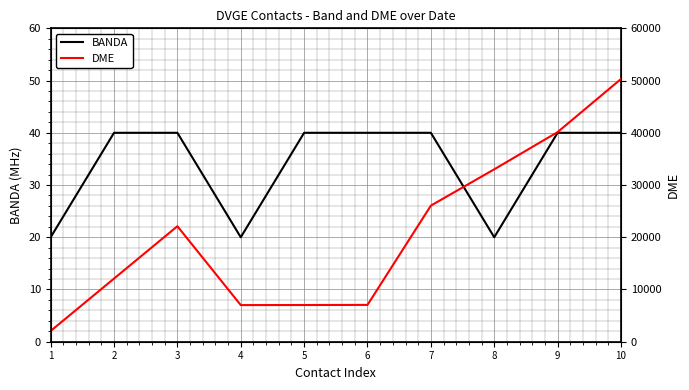

What is the maximum value for BANDA?

40